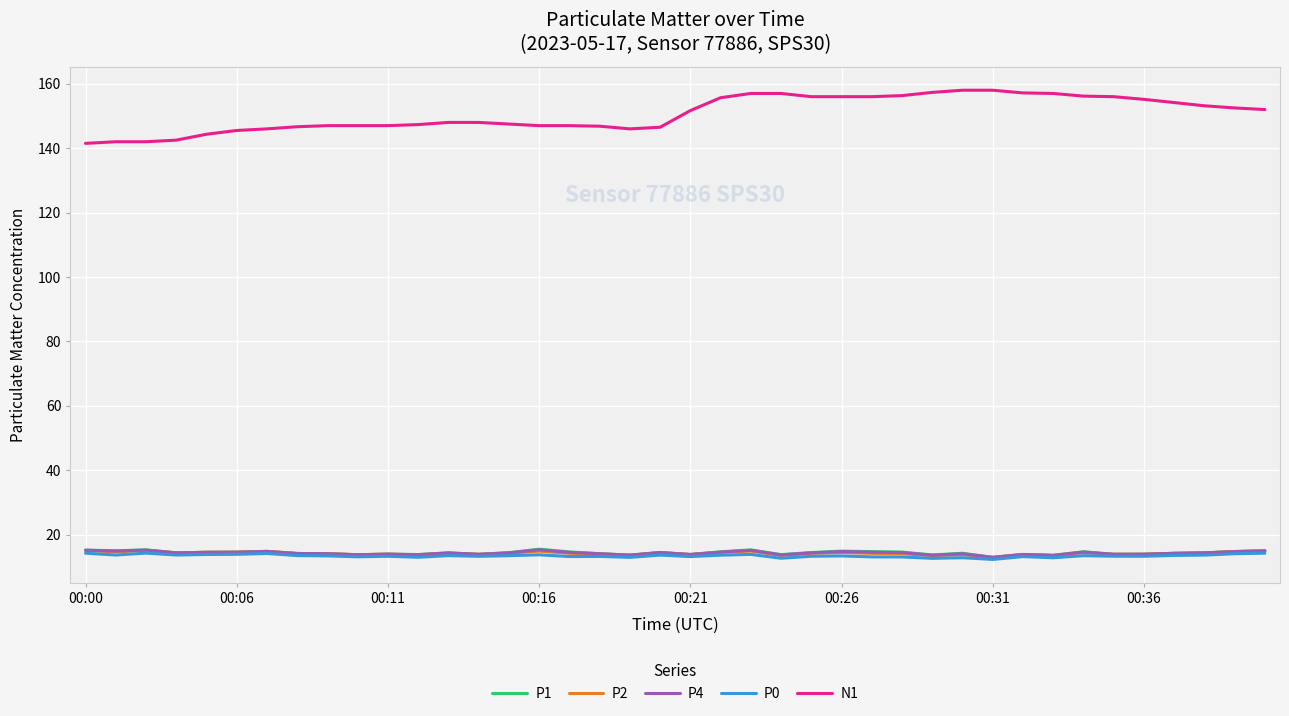

True or false: P0 and N1 cross at least once.

False